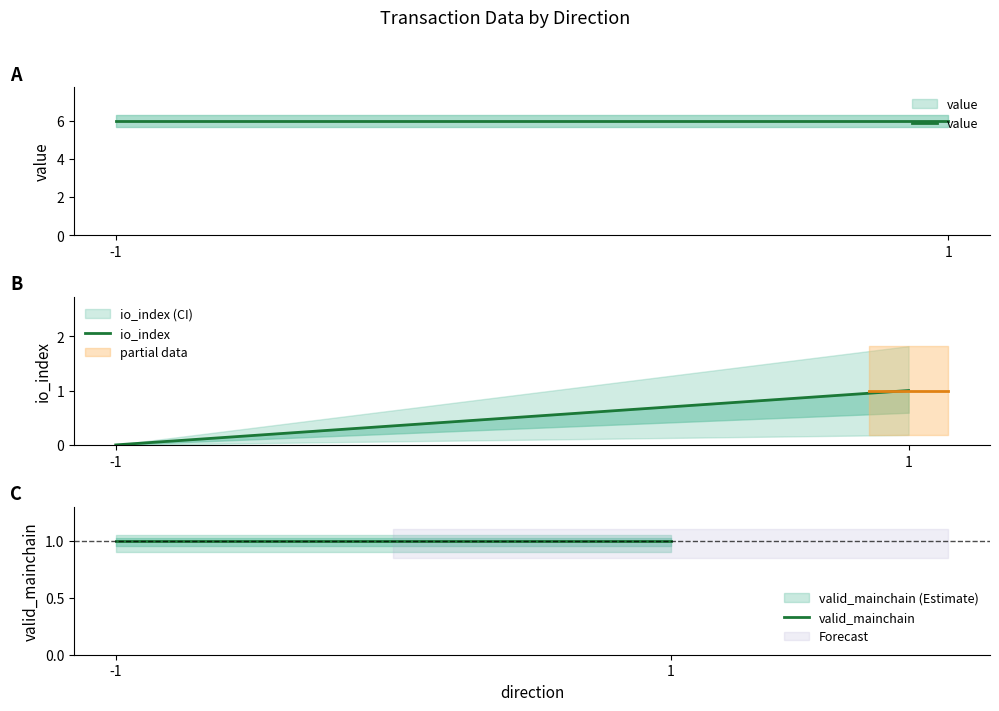

Is it true that valid_mainchain equals 1.0 at 1?

True